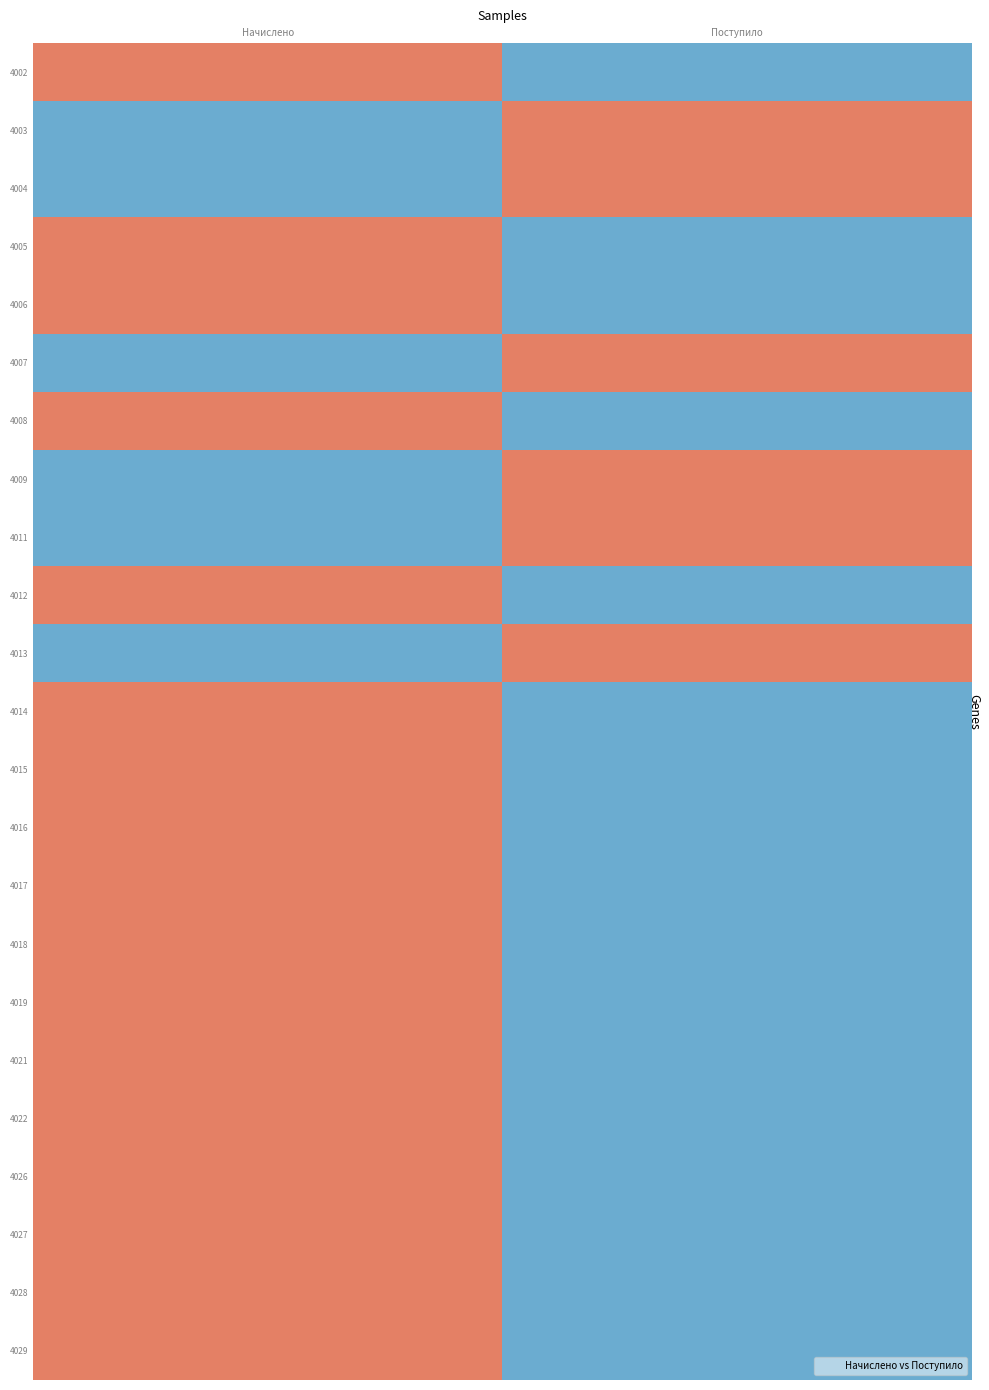

What is the spread (max minus min) of values at Поступило?

2